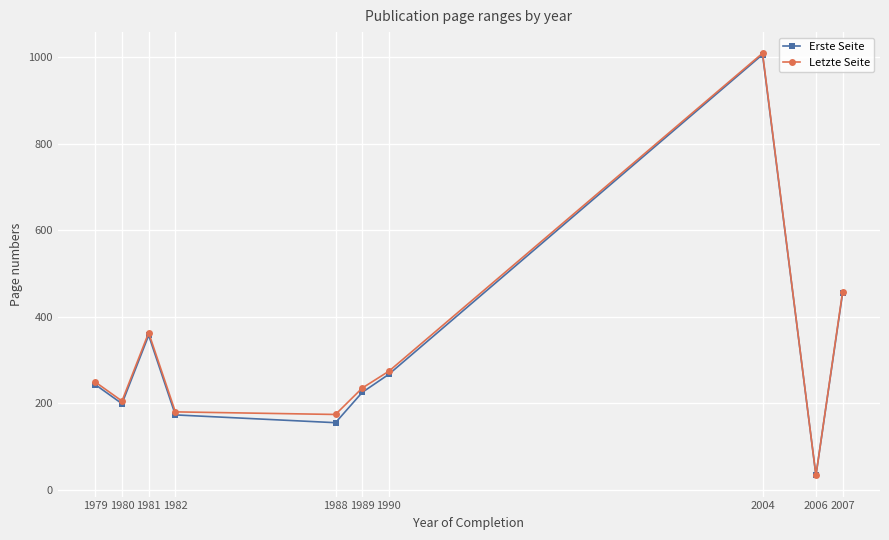

The value of Erste Seite at 1980 is 199. True or false?

True